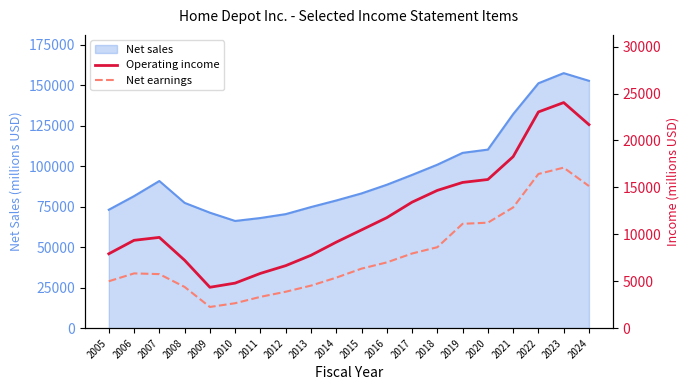

What is the minimum value for Net sales?

66176